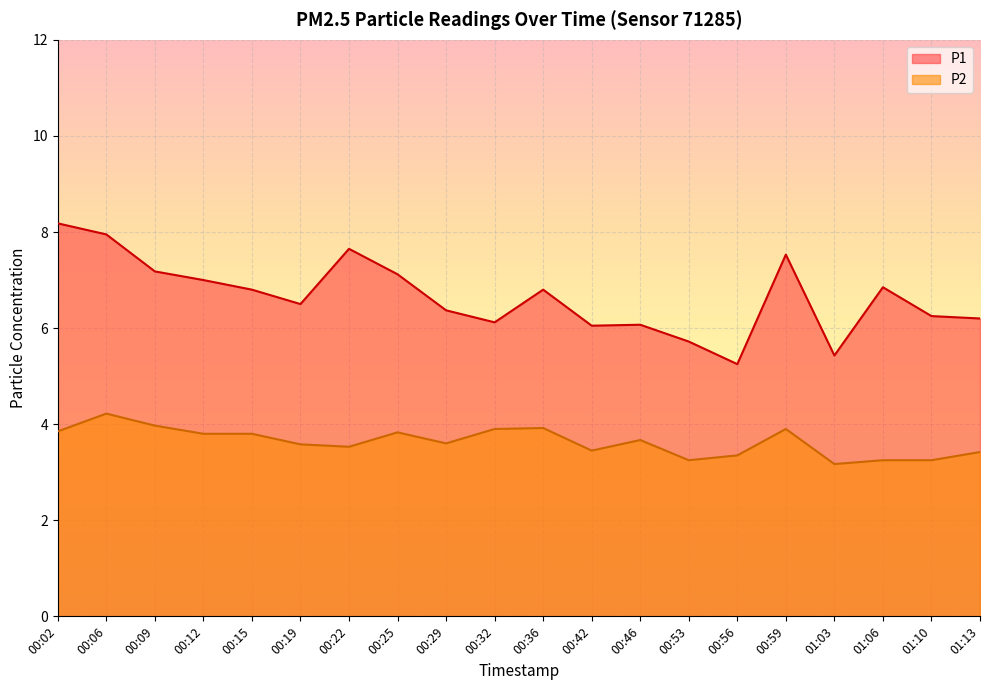

What is the difference between the maximum and second lowest values in the P2 series?

1.0